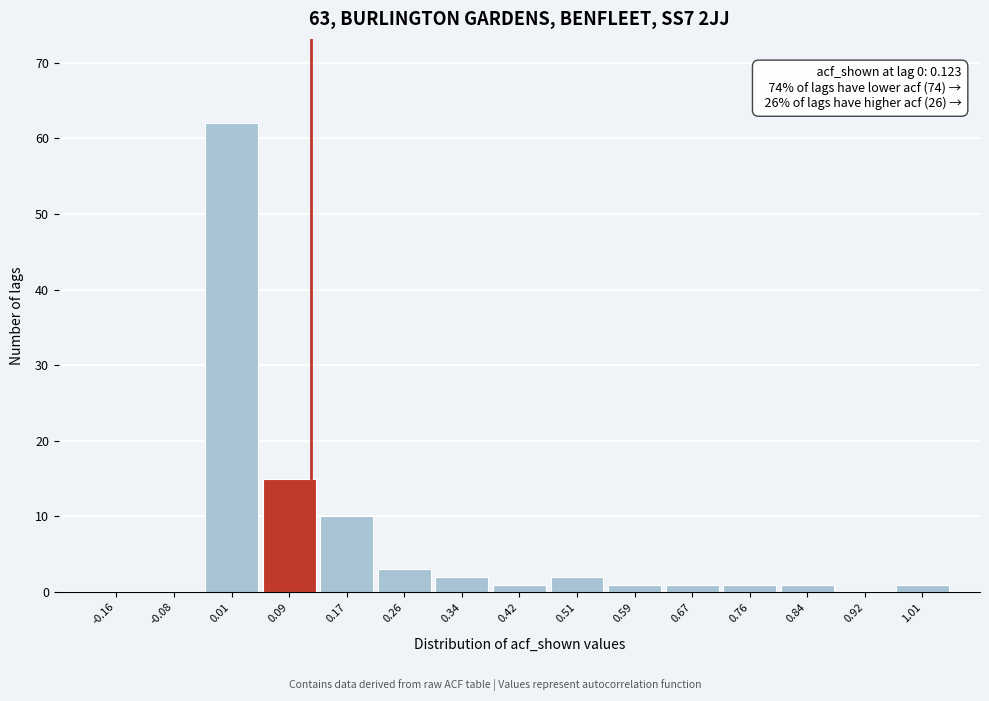

Which range on the x-axis has the tallest bar?

-0.03 to 0.05